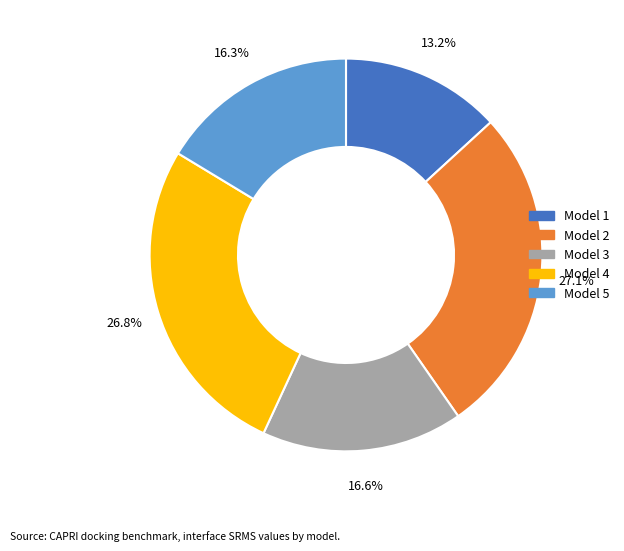

Is there any slice that represents more than half of the pie?

No